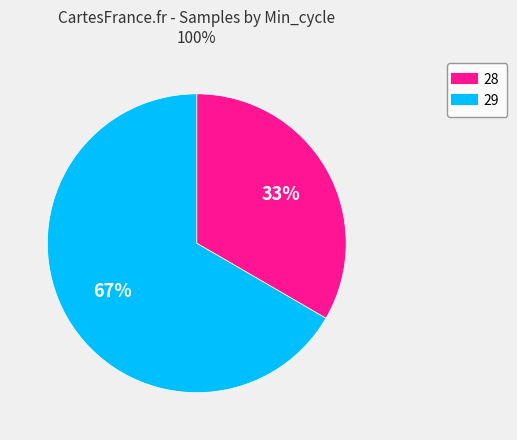

To the nearest percent, what is the average slice percentage?

50%